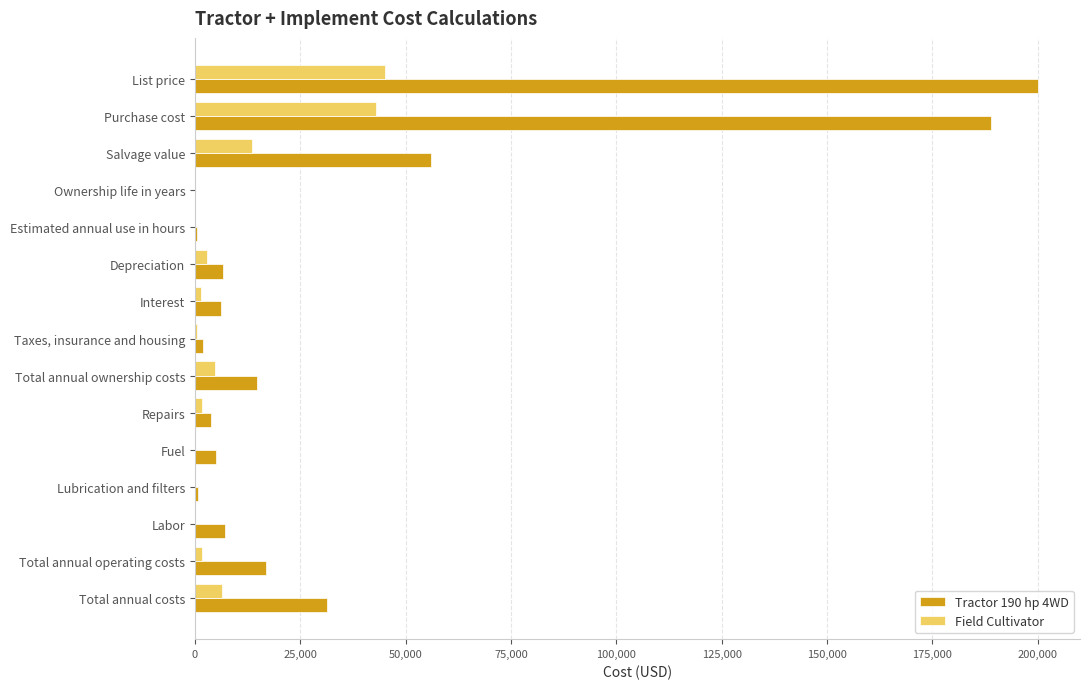

Count the number of categories in the chart.

15